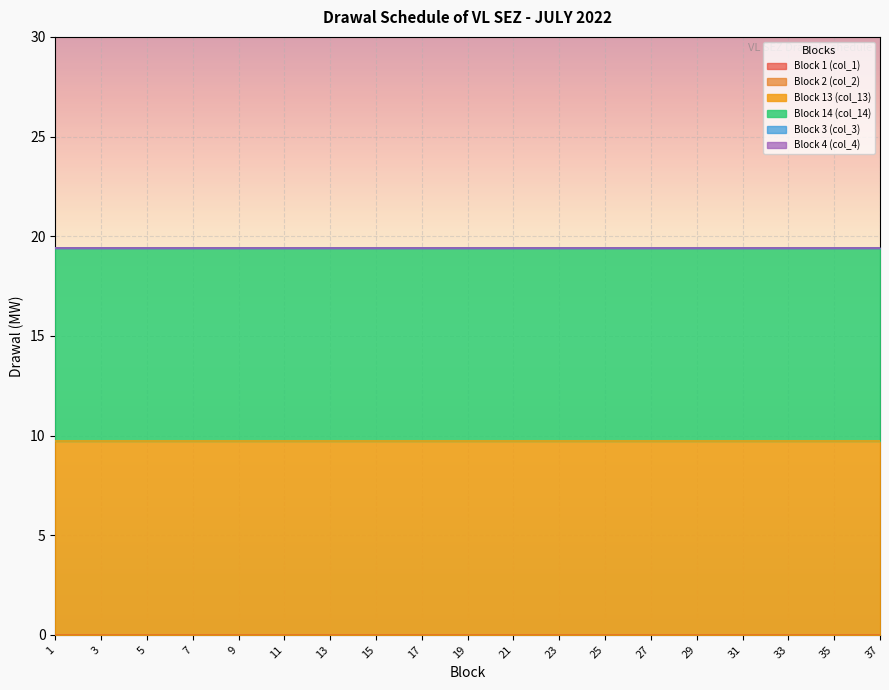

True or false: Block 13 (col_13) has a value of 9.7 at 31.

True